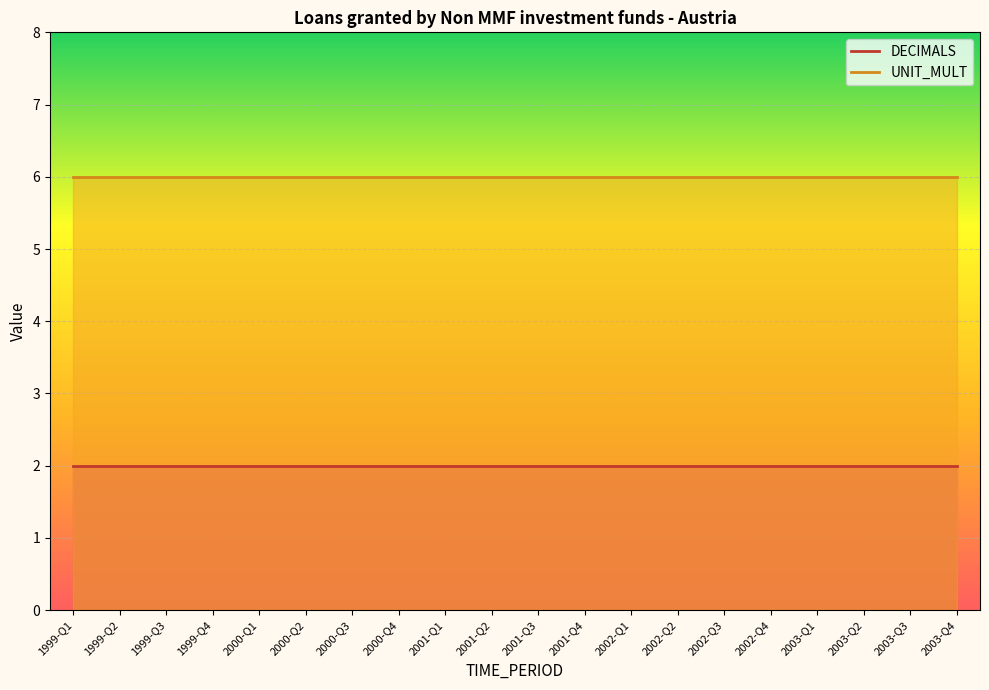

Reading right to left, extract all data points from this chart.

DECIMALS: 2003-Q4=2	2003-Q3=2	2003-Q2=2	2003-Q1=2	2002-Q4=2	2002-Q3=2	2002-Q2=2	2002-Q1=2	2001-Q4=2	2001-Q3=2	2001-Q2=2	2001-Q1=2	2000-Q4=2	2000-Q3=2	2000-Q2=2	2000-Q1=2	1999-Q4=2	1999-Q3=2	1999-Q2=2	1999-Q1=2
UNIT_MULT: 2003-Q4=6	2003-Q3=6	2003-Q2=6	2003-Q1=6	2002-Q4=6	2002-Q3=6	2002-Q2=6	2002-Q1=6	2001-Q4=6	2001-Q3=6	2001-Q2=6	2001-Q1=6	2000-Q4=6	2000-Q3=6	2000-Q2=6	2000-Q1=6	1999-Q4=6	1999-Q3=6	1999-Q2=6	1999-Q1=6